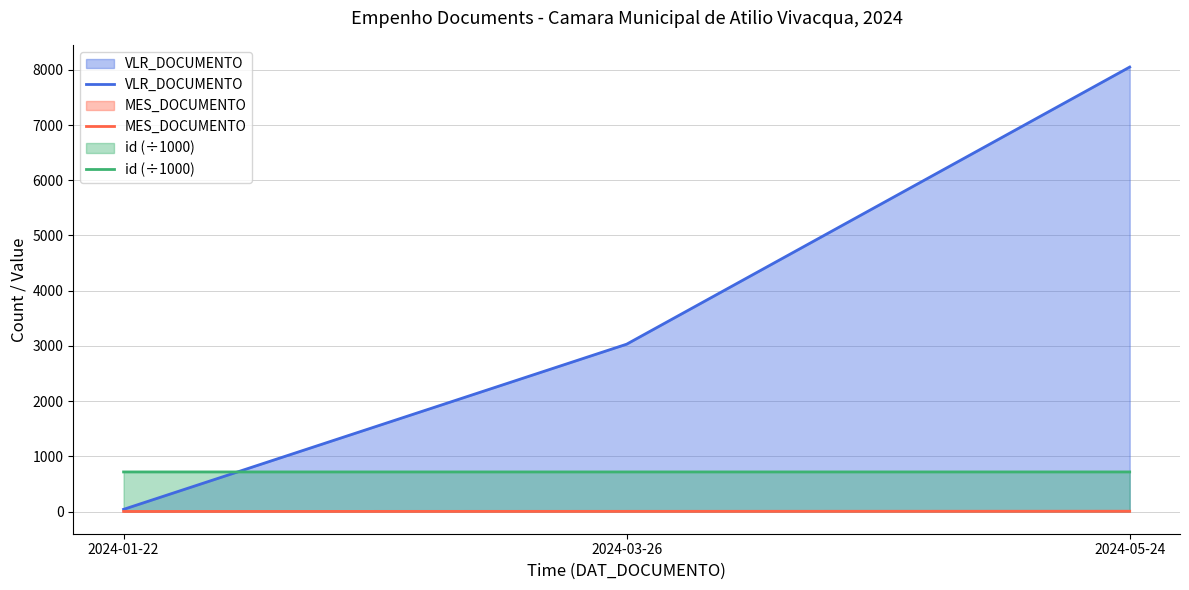

What is the difference between the second highest and minimum values in the VLR_DOCUMENTO series?

2991.5